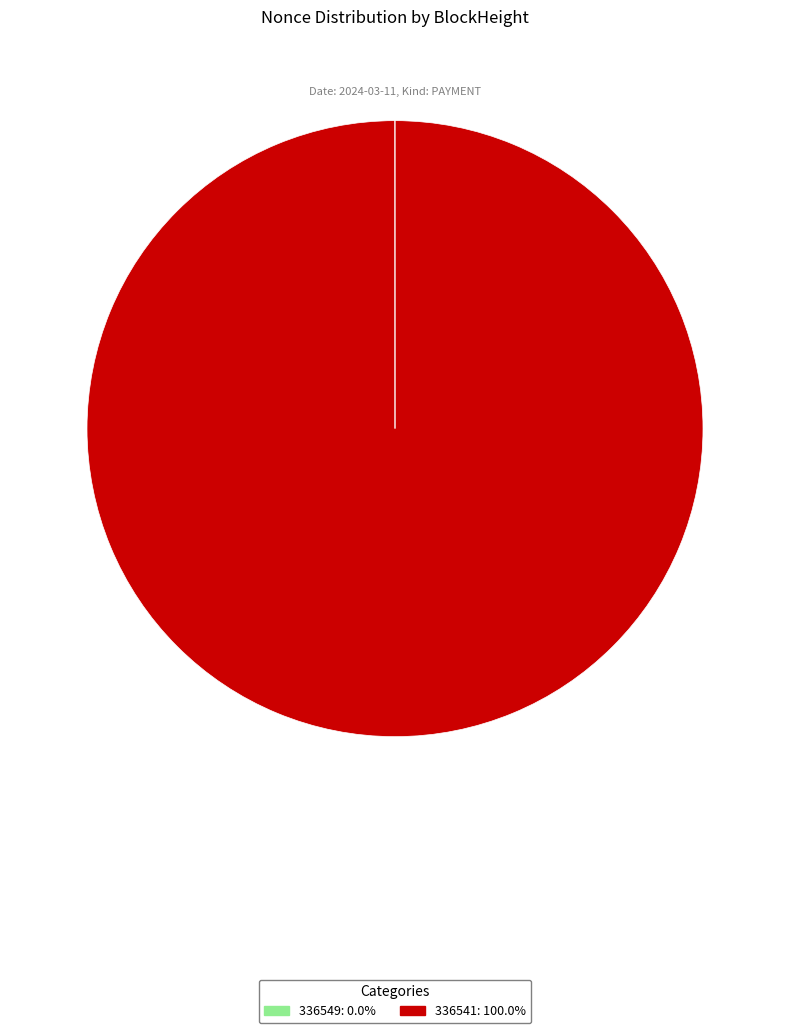

Which category accounts for the majority?

336541